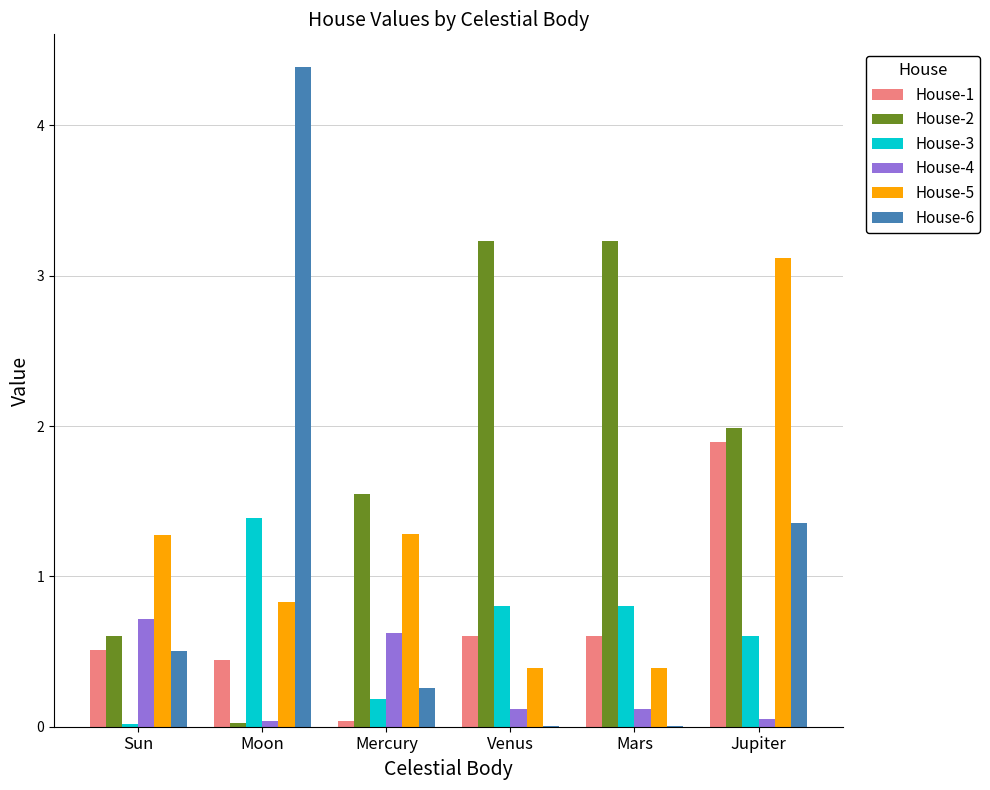

What is the total value across all series at Venus?

5.1